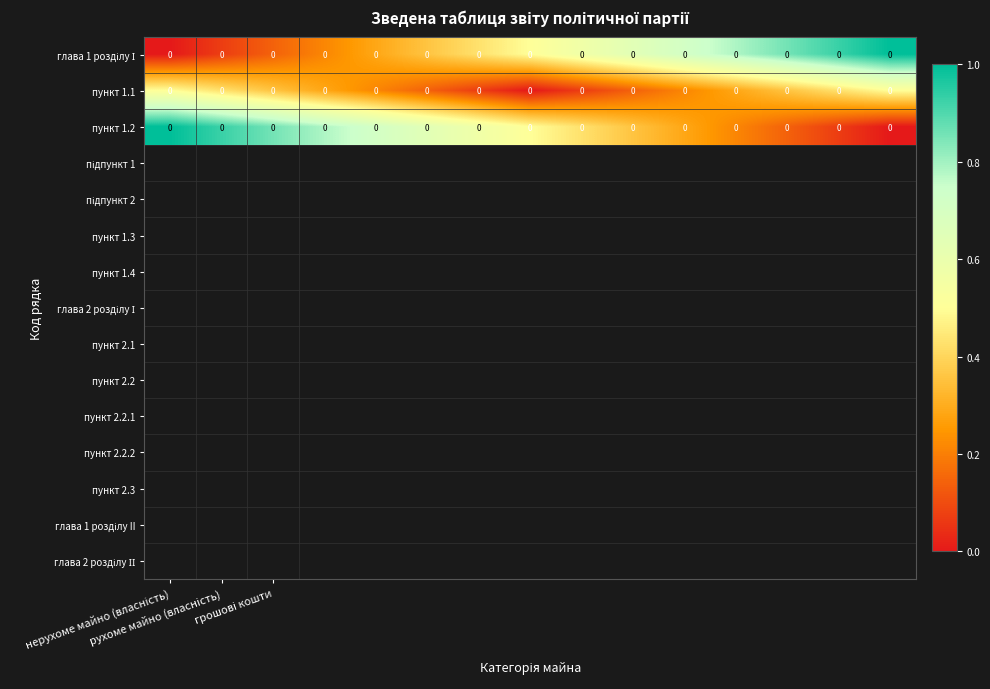

At which category is the sum across all series the highest?

нерухоме майно (власність)